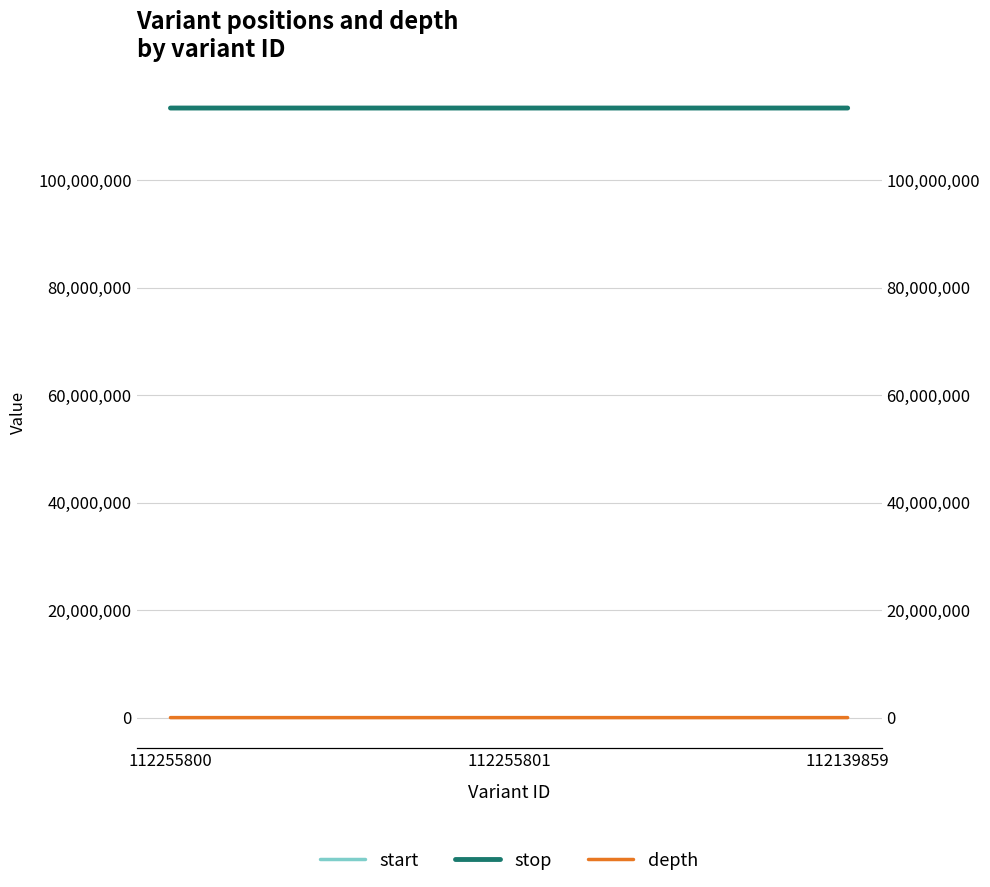

List the series in order of their peak value, highest first.

stop, start, depth